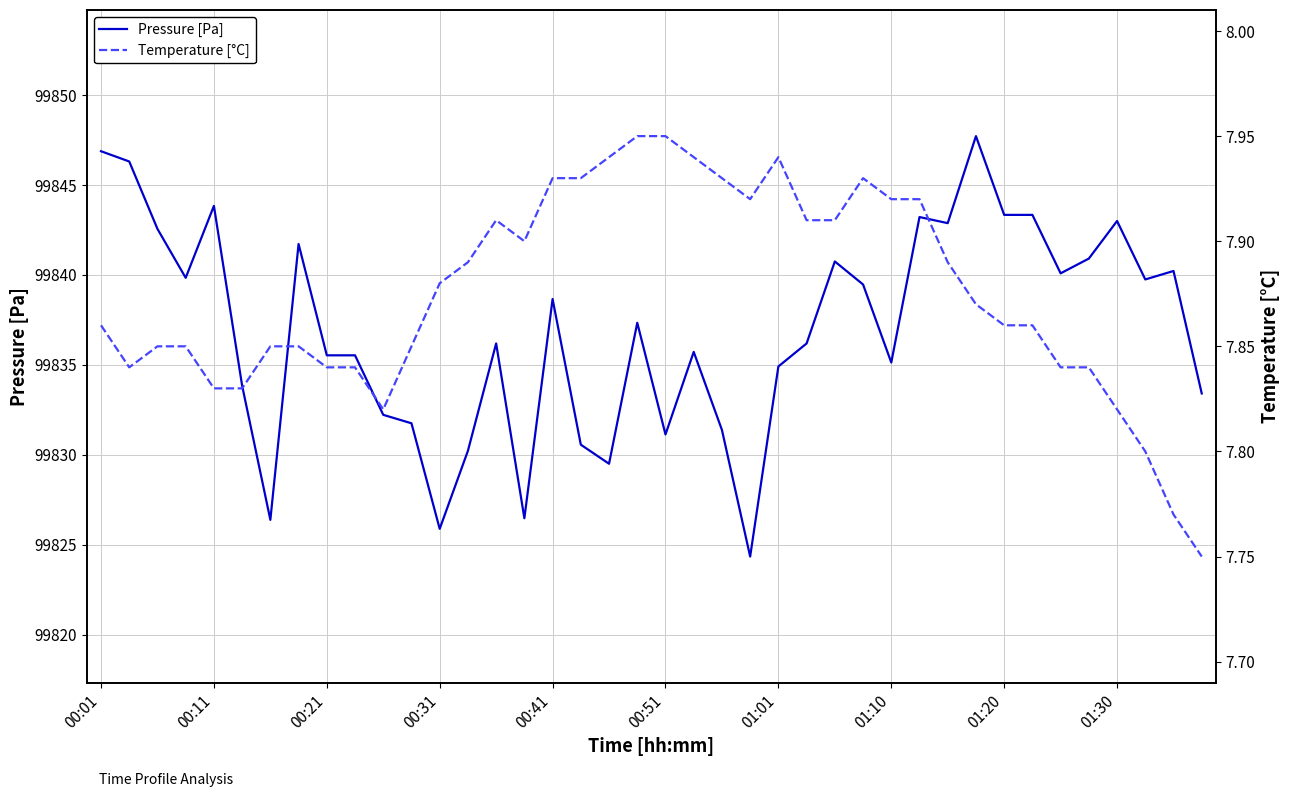

Is it true that Temperature [°C] equals 7.8 at 38?

True